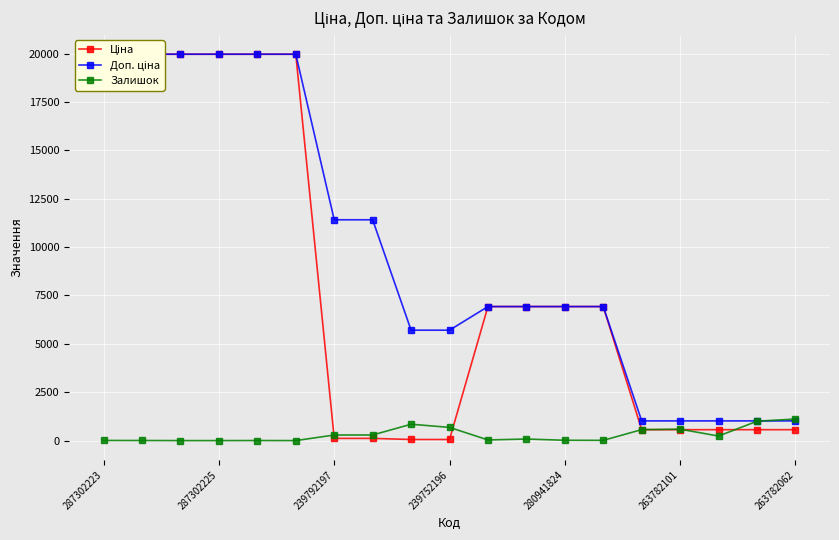

Between 10 and 16, which is larger?

10